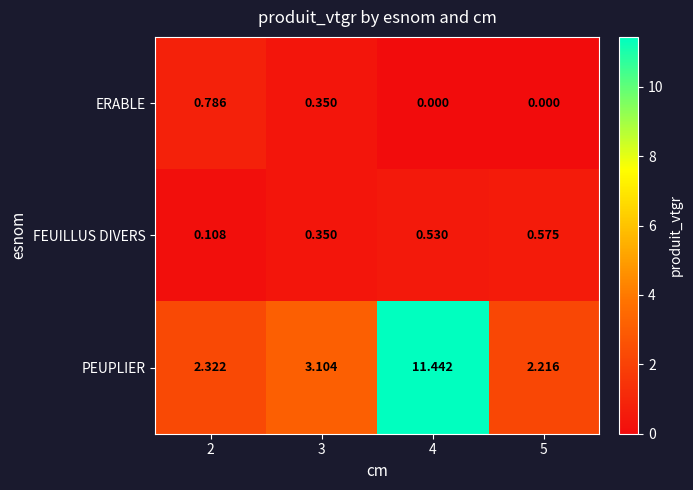

Rank the series at 4 from highest to lowest value.

PEUPLIER, FEUILLUS DIVERS, ERABLE